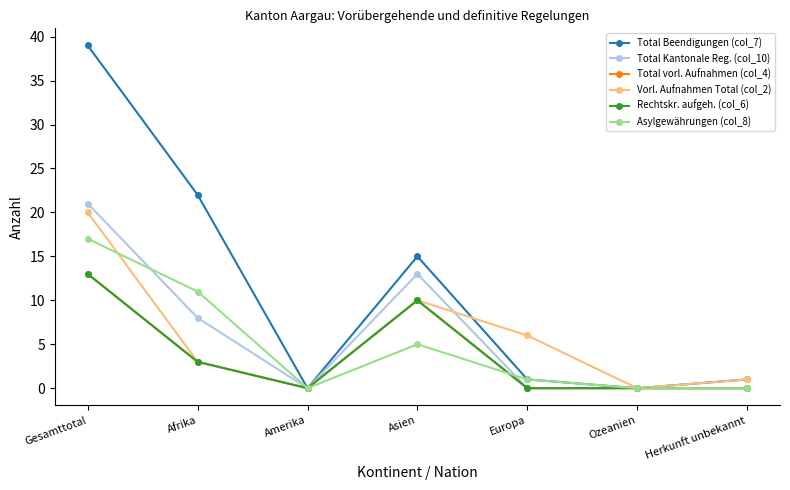

Reading left to right, list all the values displayed in this chart.

Total Beendigungen (col_7): 39	22	0	15	1	0	1
Total Kantonale Reg. (col_10): 21	8	0	13	0	0	0
Total vorl. Aufnahmen (col_4): 13	3	0	10	0	0	0
Vorl. Aufnahmen Total (col_2): 20	3	0	10	6	0	1
Rechtskr. aufgeh. (col_6): 13	3	0	10	0	0	0
Asylgewährungen (col_8): 17	11	0	5	1	0	0